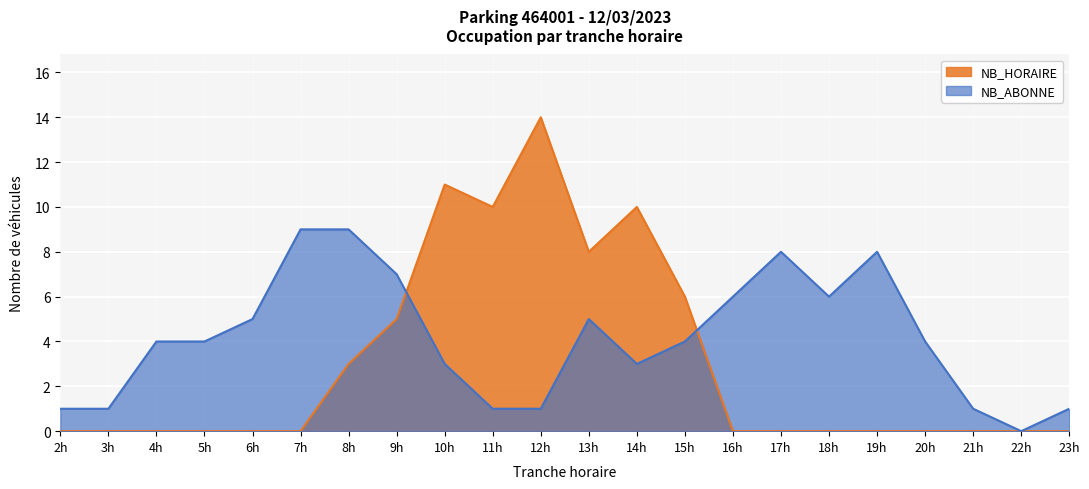

What are all the series names shown in the legend?

NB_HORAIRE, NB_ABONNE